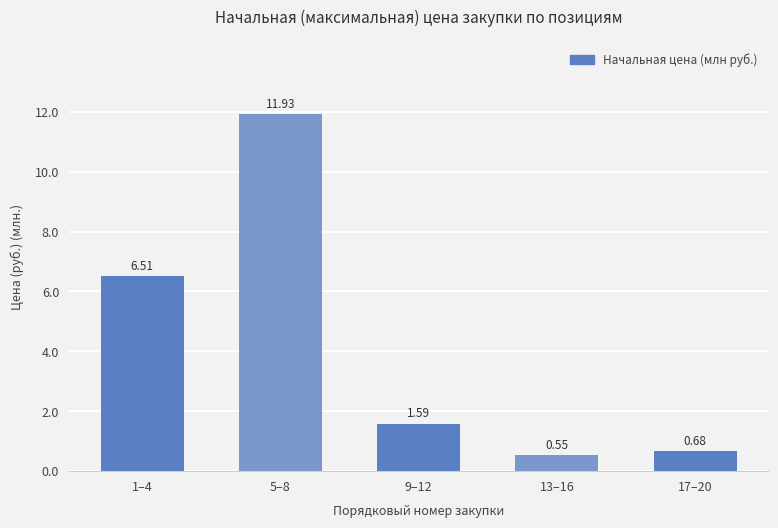

Which has a higher value, 5–8 or 13–16?

5–8